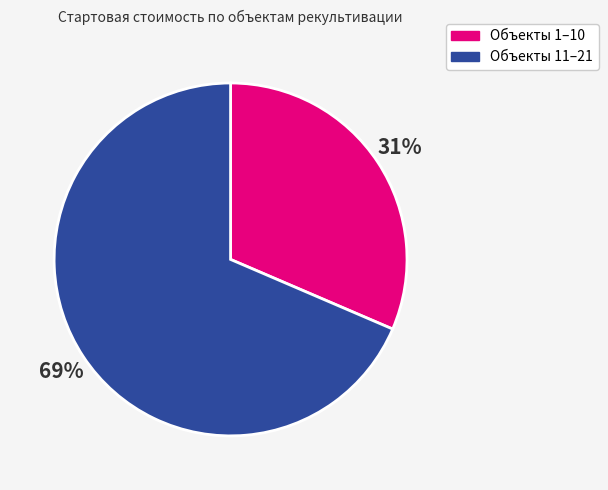

To the nearest percent, what is the average slice percentage?

50%